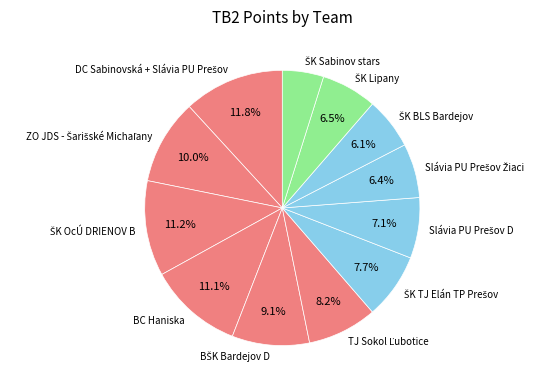

Is there a majority slice in this chart?

No